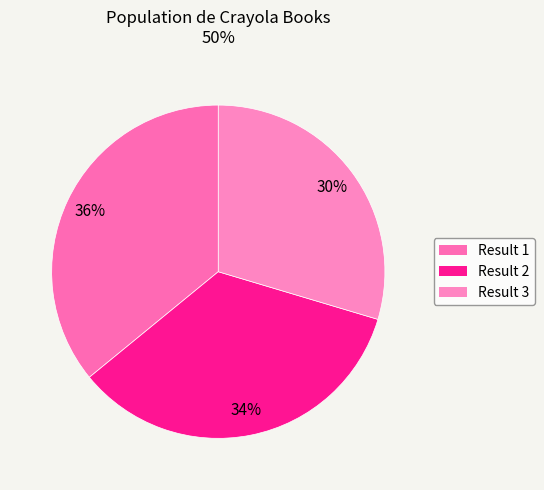

Which category has the biggest portion of the pie?

Result 1